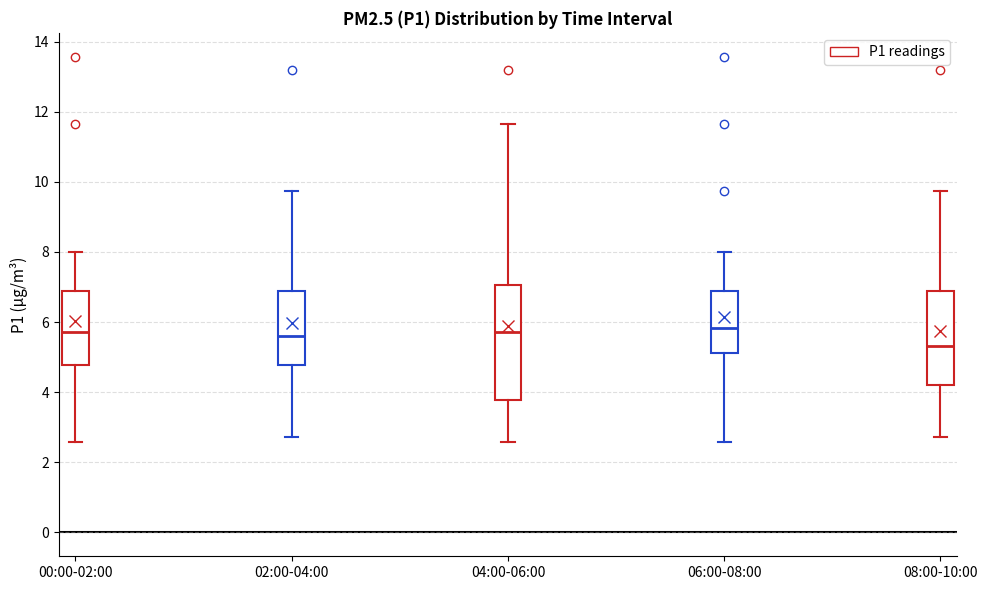

Where does the median line of the box for 02:00-04:00 sit on the y-axis? The values are not printed on the chart, so give them approximately, as read against the axis.

5.6